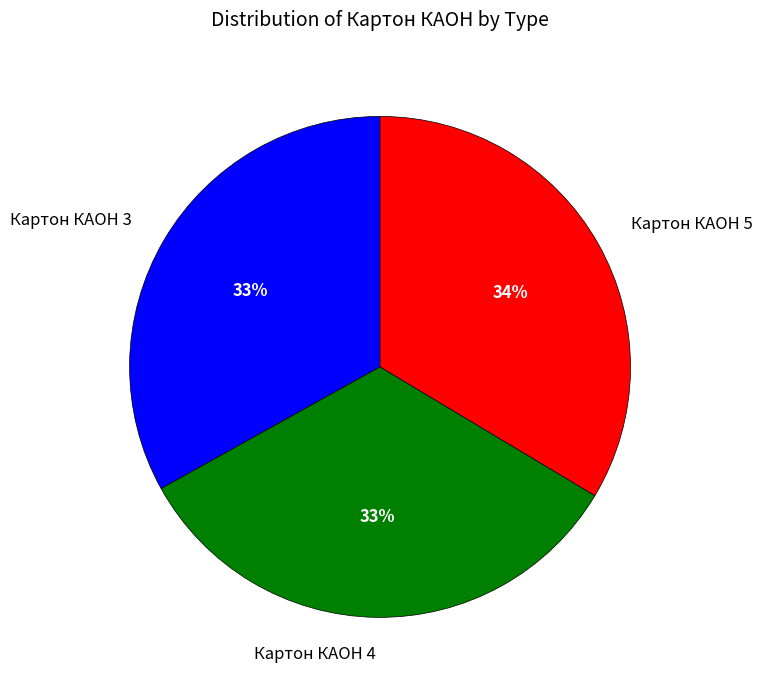

To the nearest percent, what is the combined percentage of Картон КАОН 5 and Картон КАОН 4?

67%